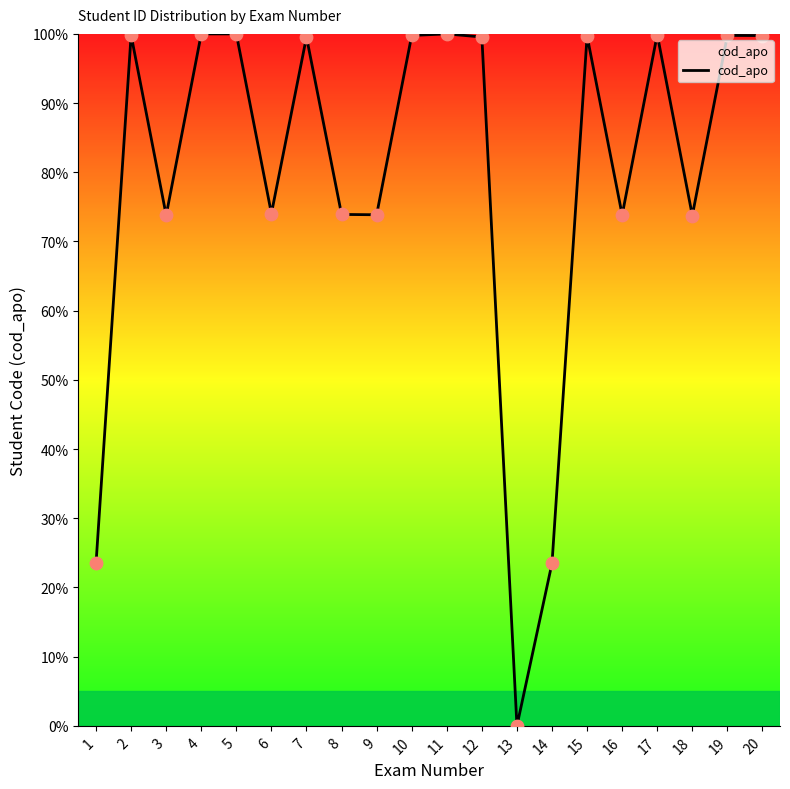

What is the ratio of the value at 17 to the value at 16?

1.4